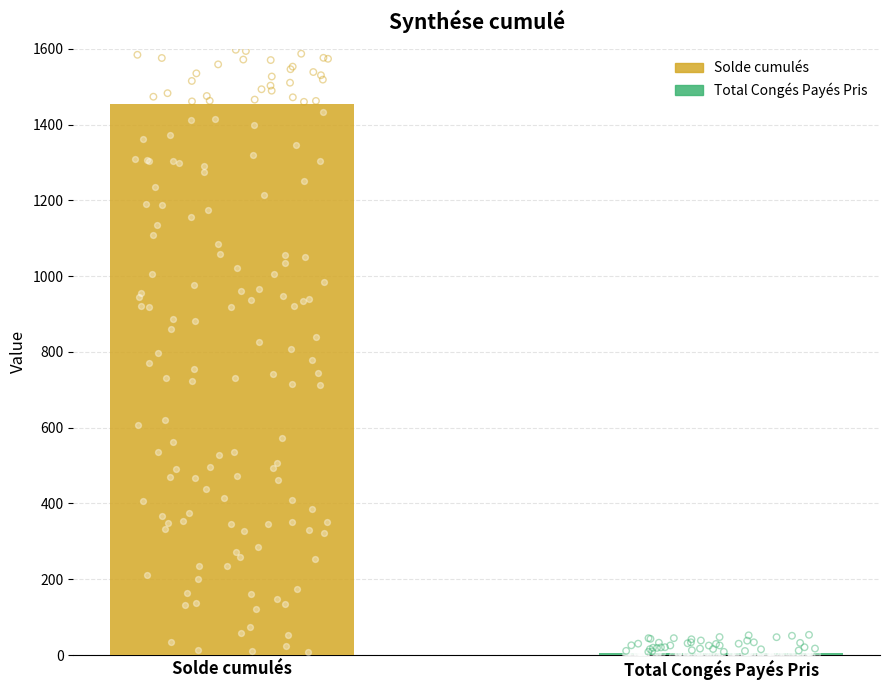

What is the change in value from Solde cumulés to Total Congés Payés Pris?

-1447.8